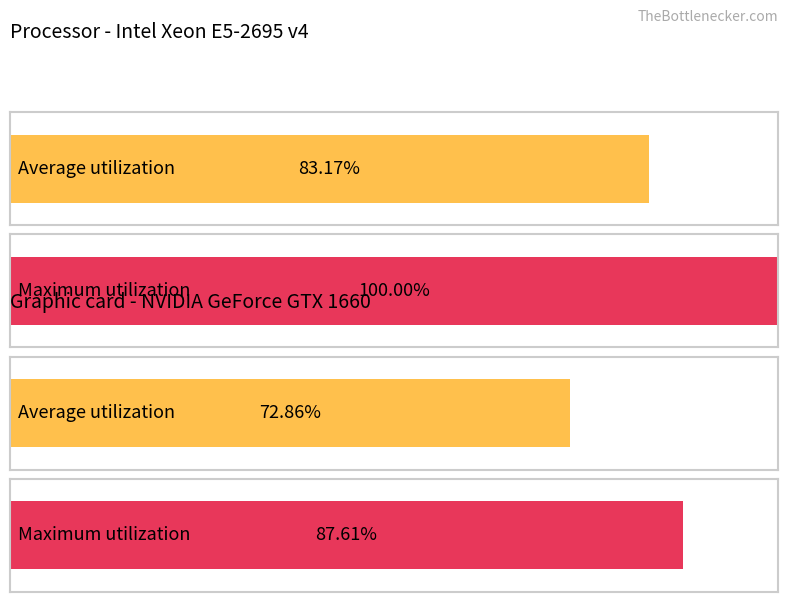

The value of c1counts at 15.0 is 10. True or false?

False